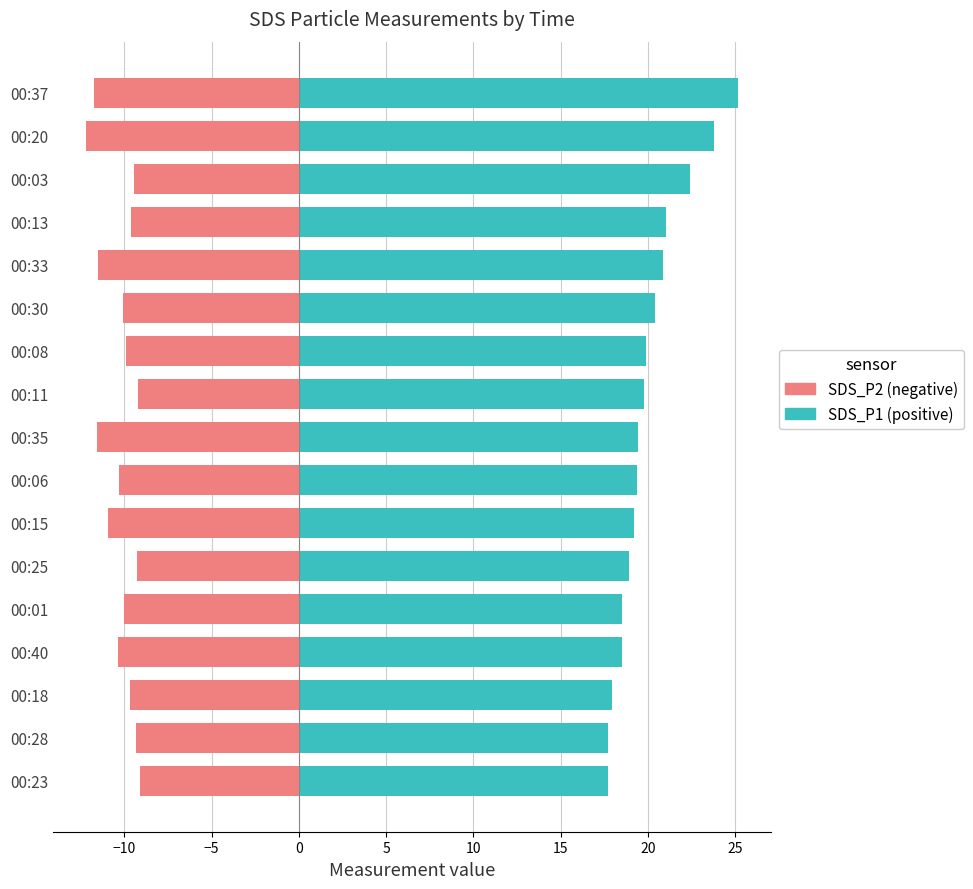

Which series has the largest range (max minus min)?

SDS_P1